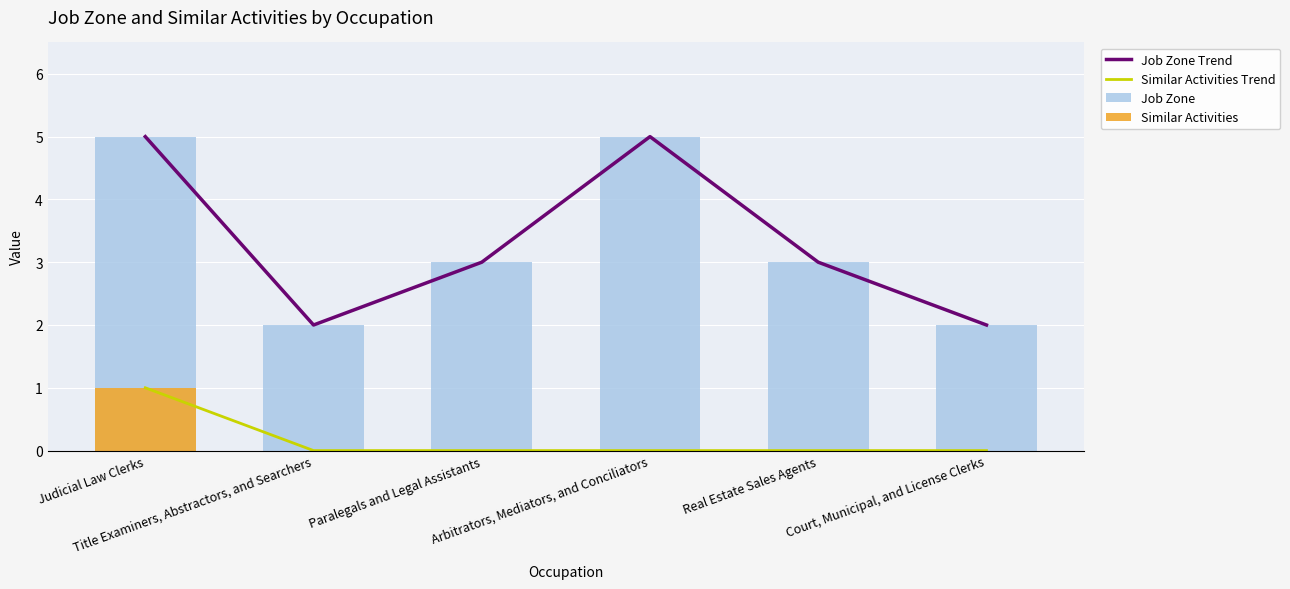

Which series has the largest total across all categories?

Job Zone Trend